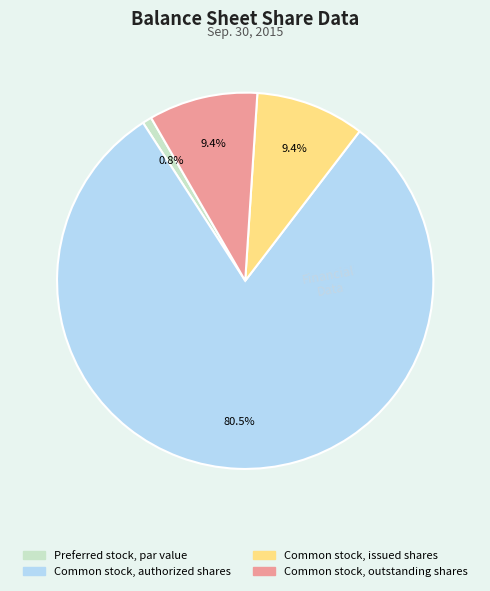

To the nearest percent, what is the average slice percentage?

25%